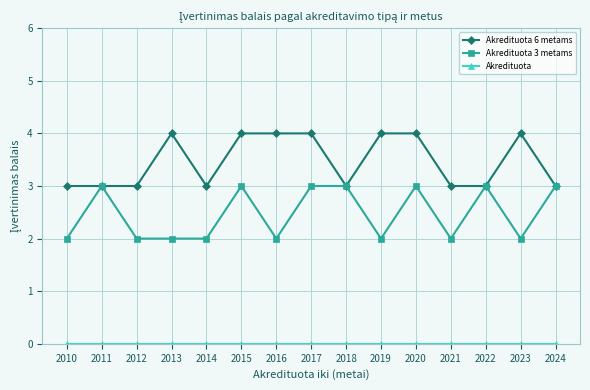

What is the total value across all series at 2020?

7